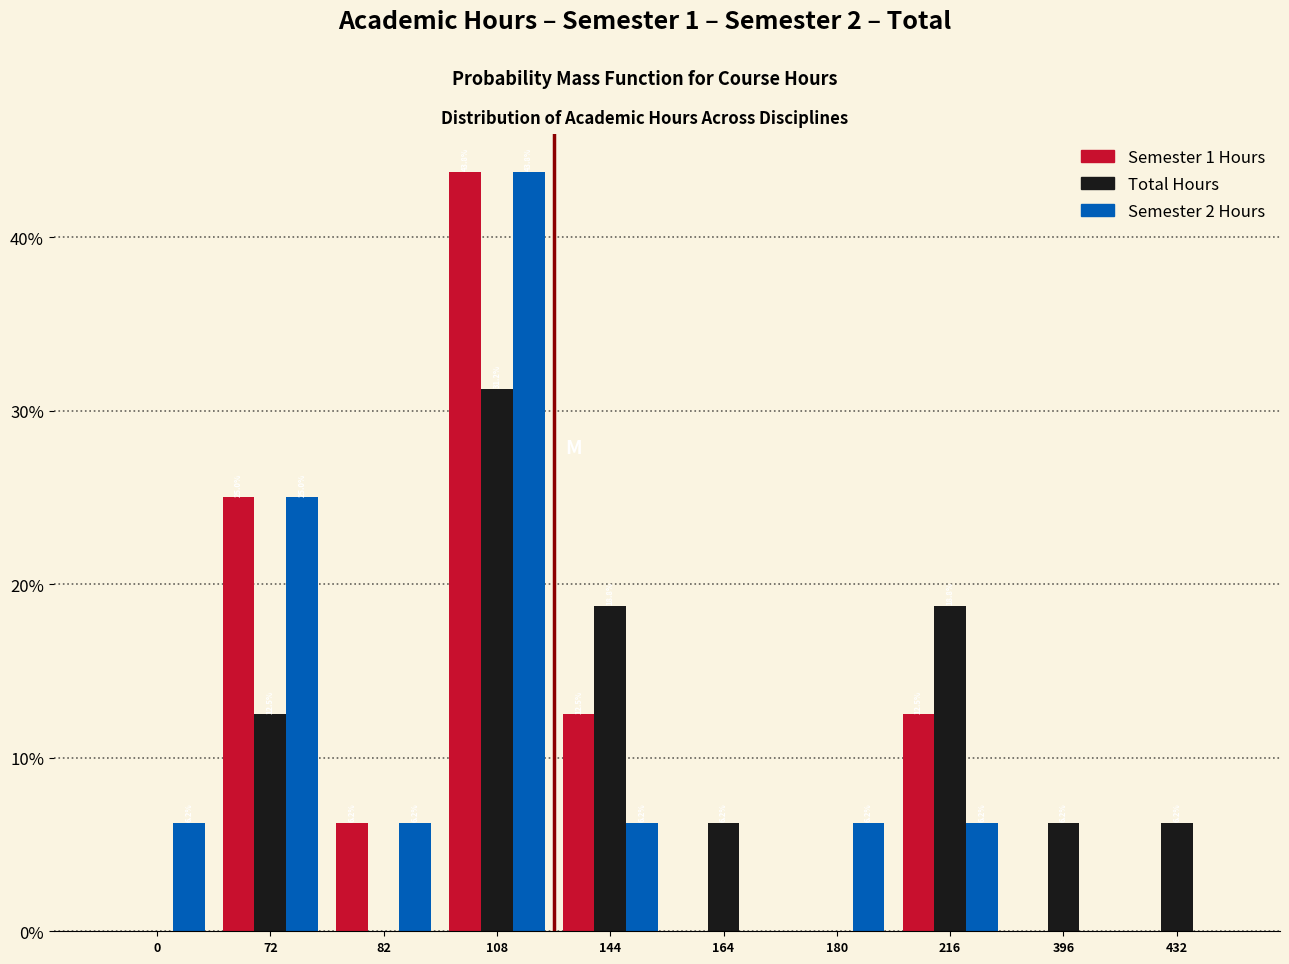

Is it true that Semester 2 Hours equals 9.3 at 82?

False